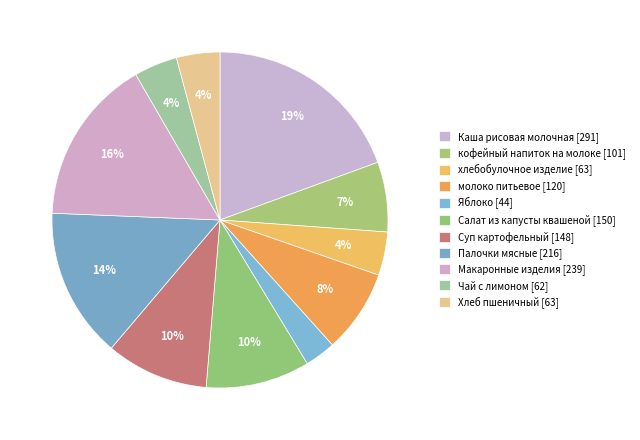

How many segments does this pie chart have?

11